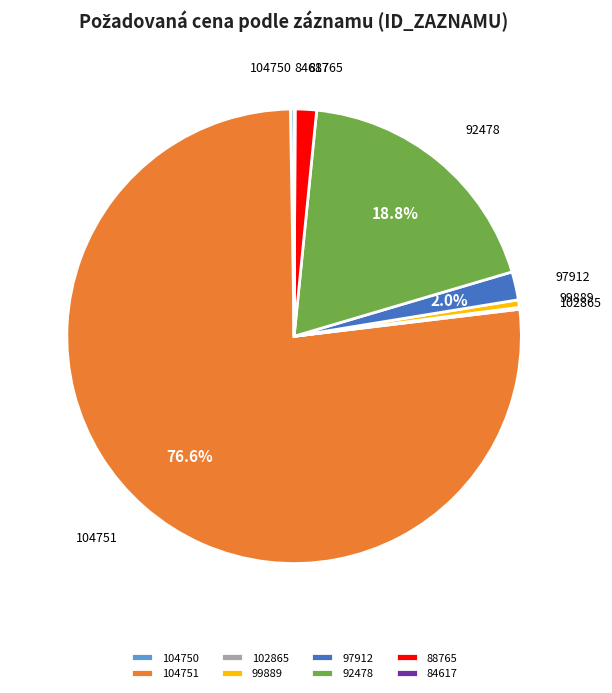

Which category has the biggest portion of the pie?

104751